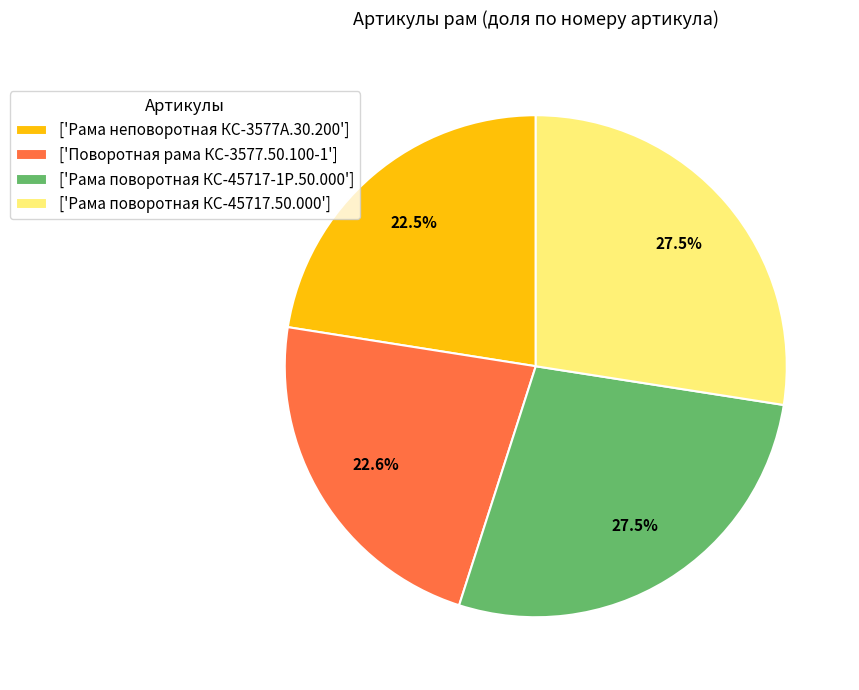

Count the number of slices in the pie.

4